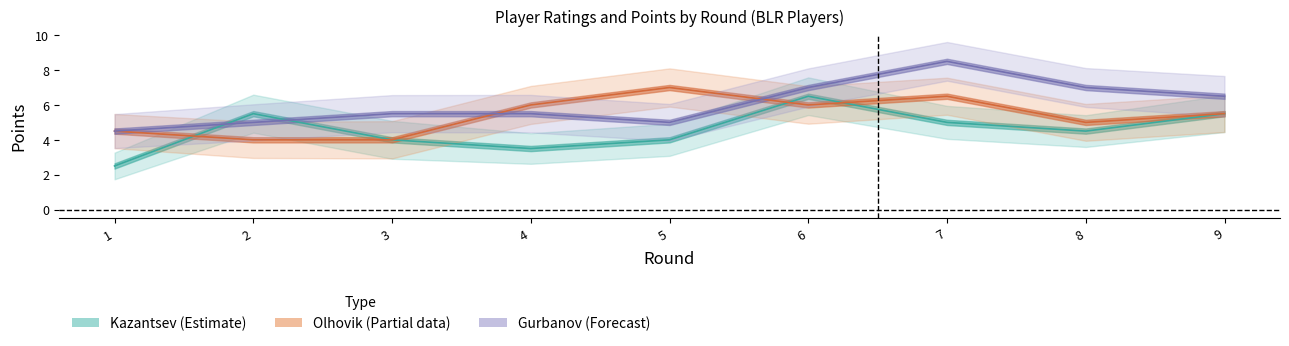

True or false: Gurbanov_points has more than 0 interior local peaks.

True